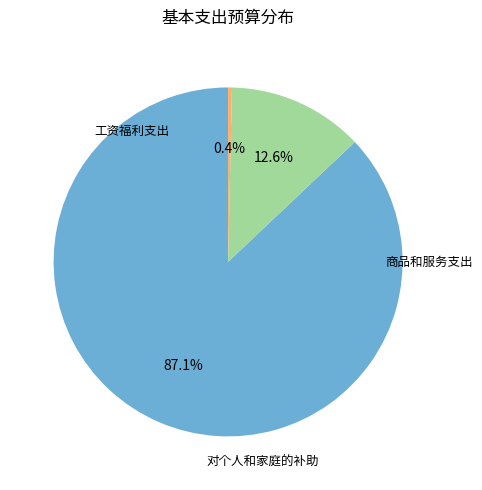

Is there a majority slice in this chart?

Yes